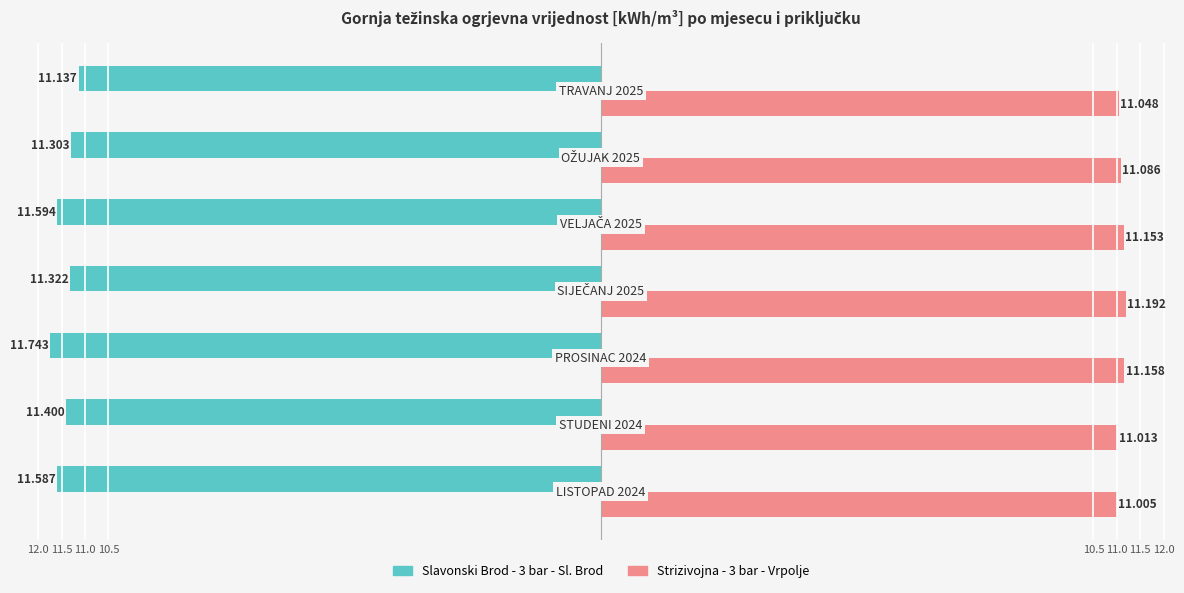

What are all the series names shown in the legend?

Slavonski Brod - 3 bar - Sl. Brod, Strizivojna - 3 bar - Vrpolje